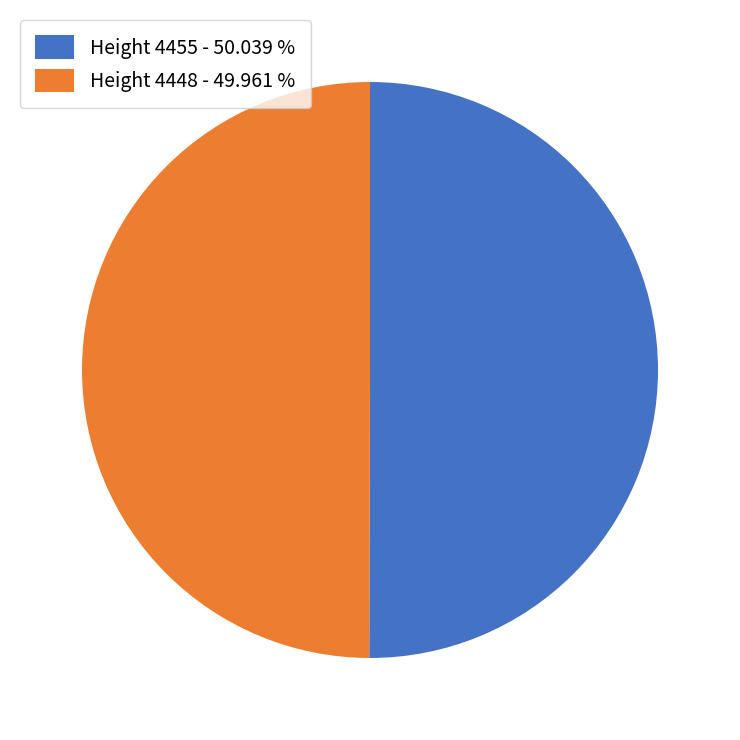

Combined, do Height 4448 - 49.961 % and Height 4455 - 50.039 % account for over 50%?

Yes